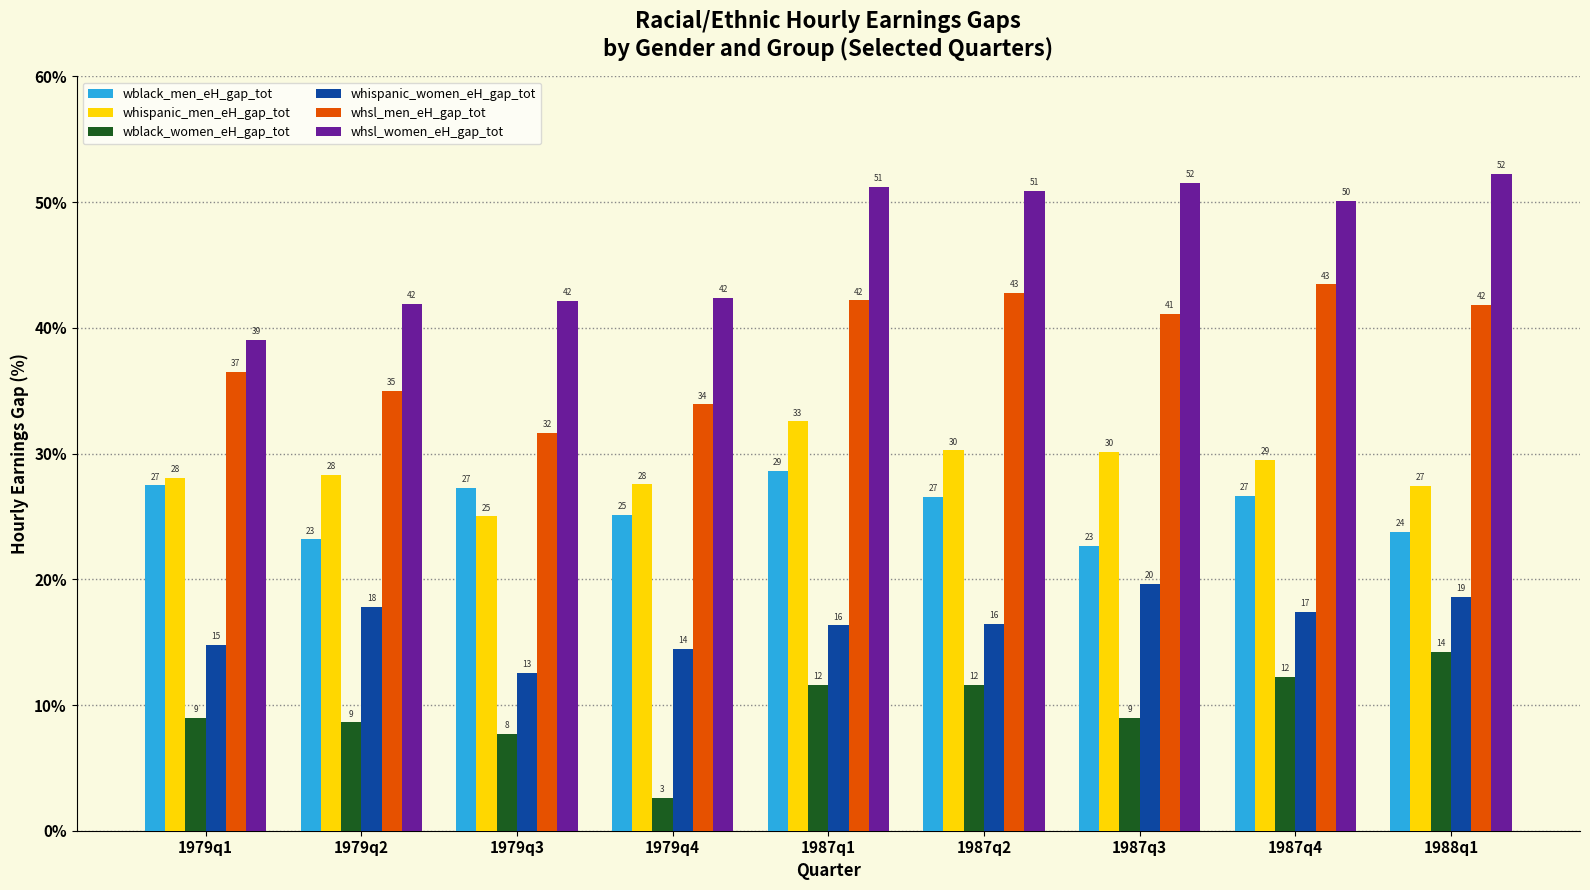

What is the spread (max minus min) of values at 1988q1?

38.0